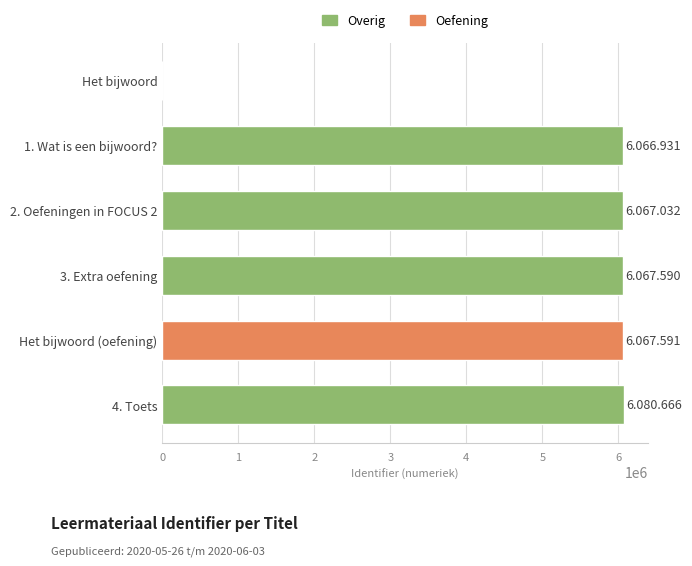

The value at 1. Wat is een bijwoord? is 6066931. True or false?

True